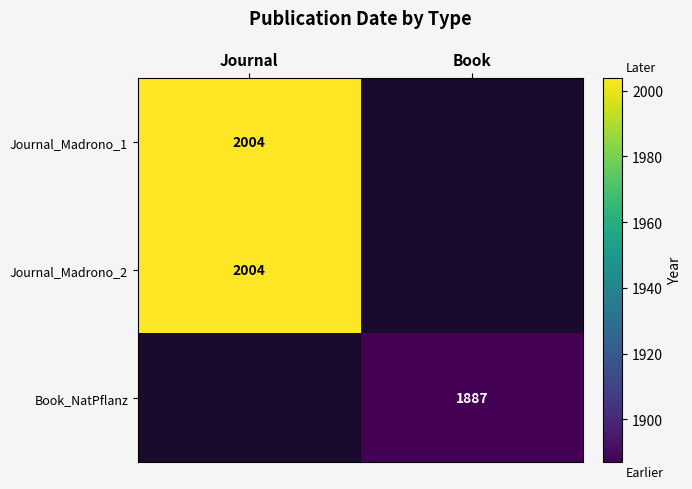

The value of Journal_Madrono_1 at Journal is 3425.4. True or false?

False